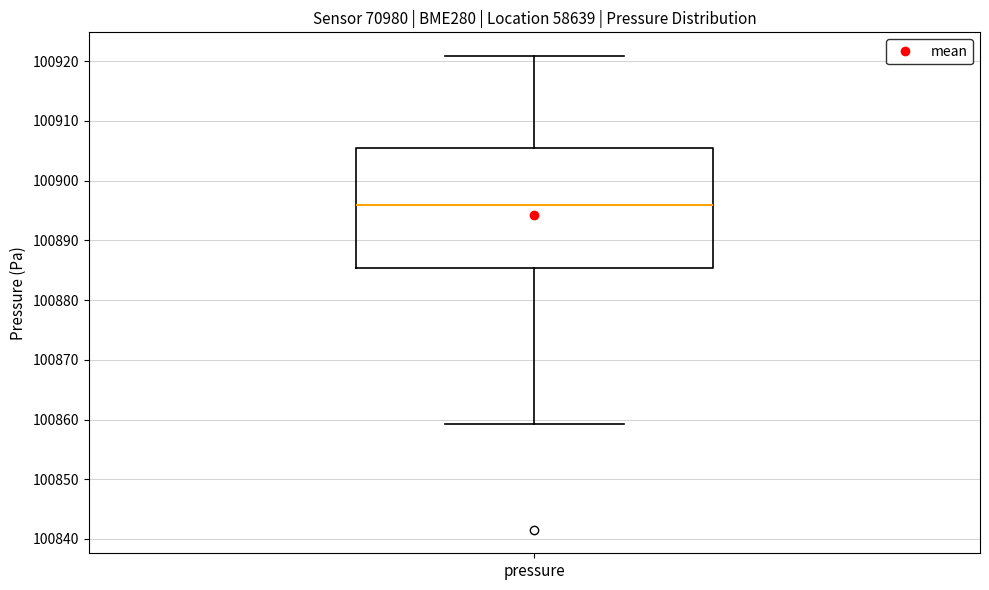

Where does the lower whisker of the box for pressure end on the y-axis? The values are not printed on the chart, so give them approximately, as read against the axis.

100859